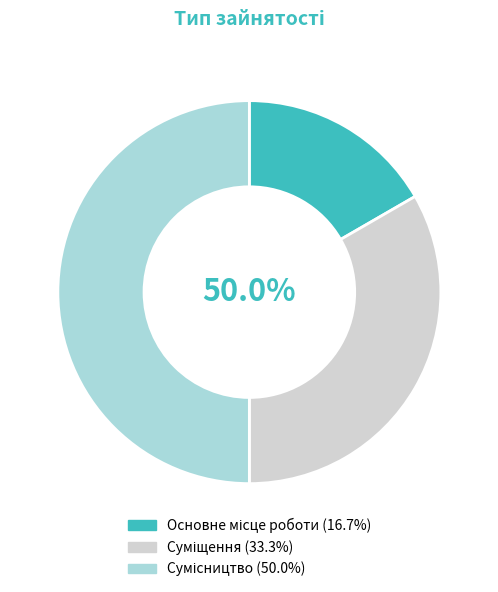

Is the sum of Основне місце роботи and Сумісництво greater than half?

Yes